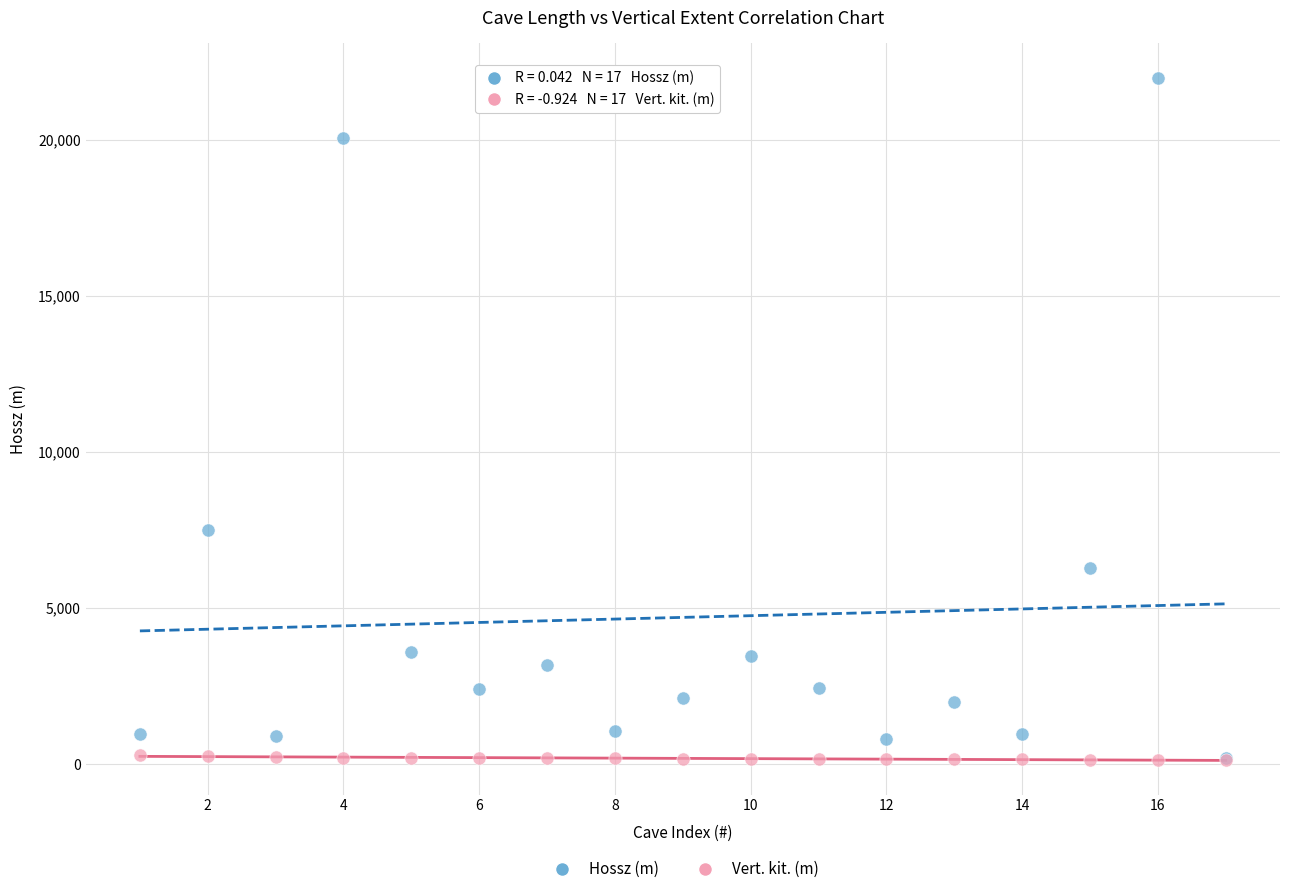

Which series reaches the maximum Y coordinate?

Hossz (m)